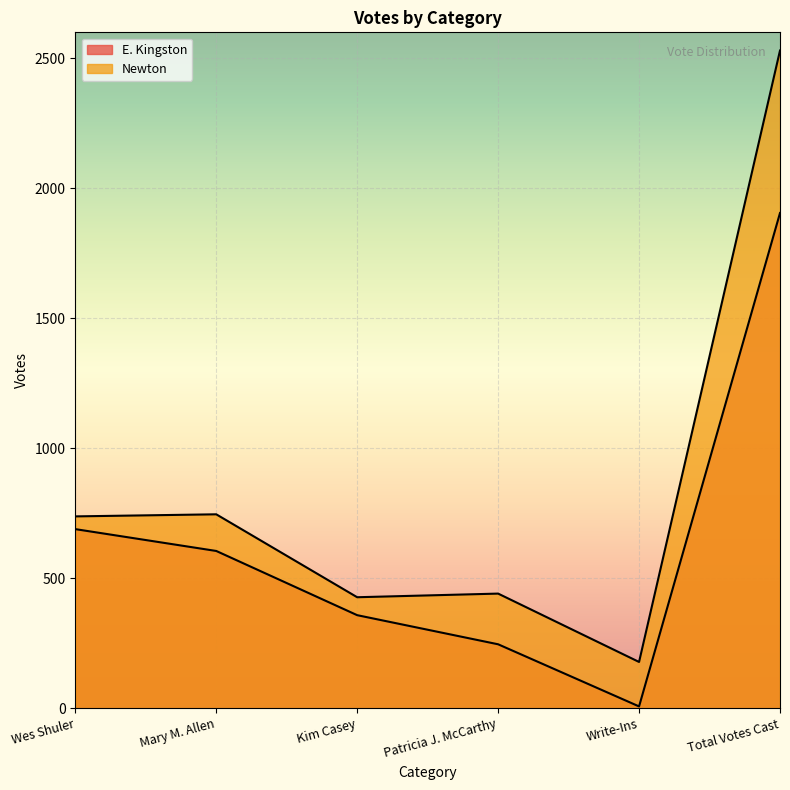

True or false: E. Kingston and Newton cross at least once.

False